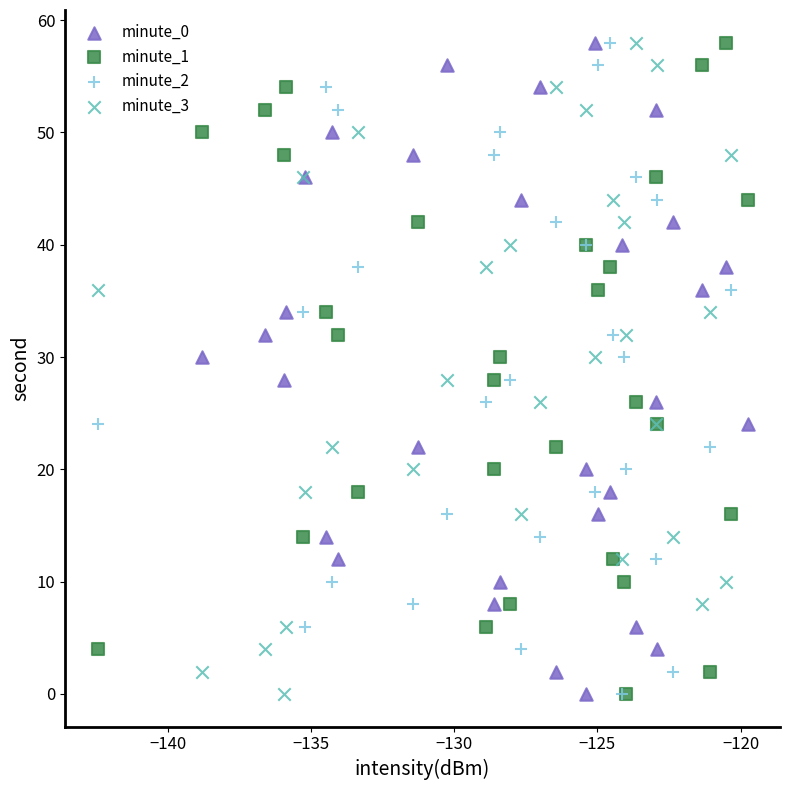

What are all the series names shown in the legend?

minute_0, minute_1, minute_2, minute_3